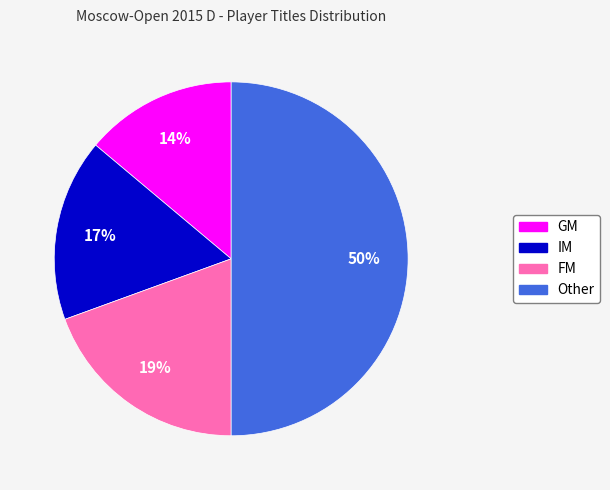

To the nearest percent, what is the difference between the largest and smallest slice percentages?

36%